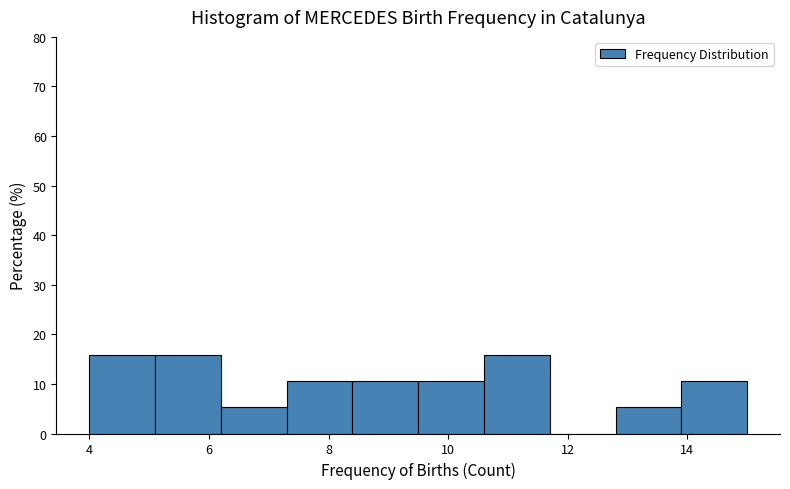

Reading left to right, list every bar in this chart as the range it spans on the x-axis followed by its height. Neither the bar edges nor the heights are printed on the chart, so give them approximately, as read against the axes.

4.0 to 5.1: 16
5.1 to 6.2: 16
6.2 to 7.3: 5
7.3 to 8.4: 11
8.4 to 9.5: 11
9.5 to 10.6: 11
10.6 to 11.7: 16
11.7 to 12.8: 0
12.8 to 13.9: 5
13.9 to 15.0: 11